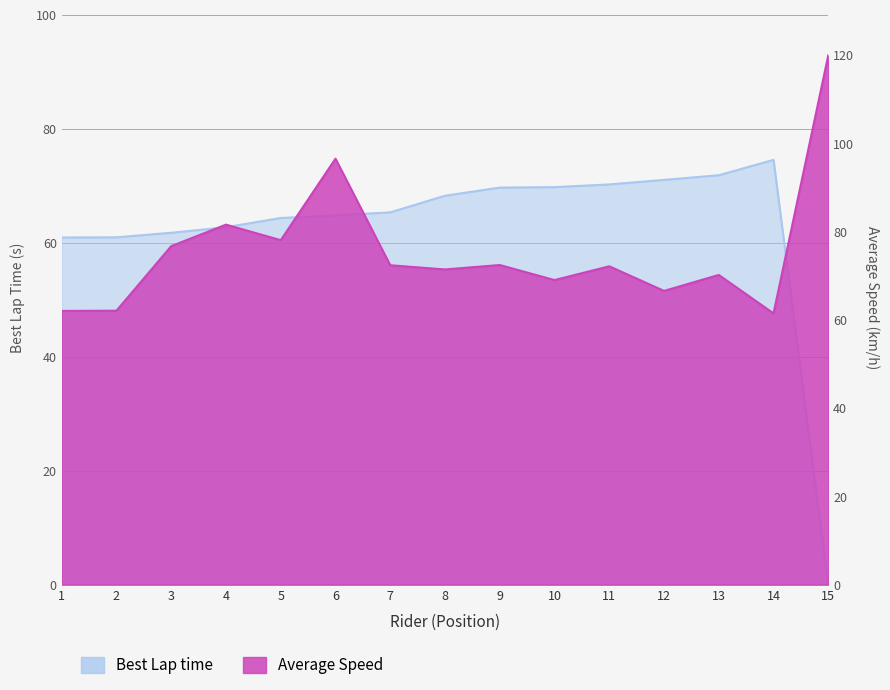

What is the value of the 2nd point from the left?

61.0